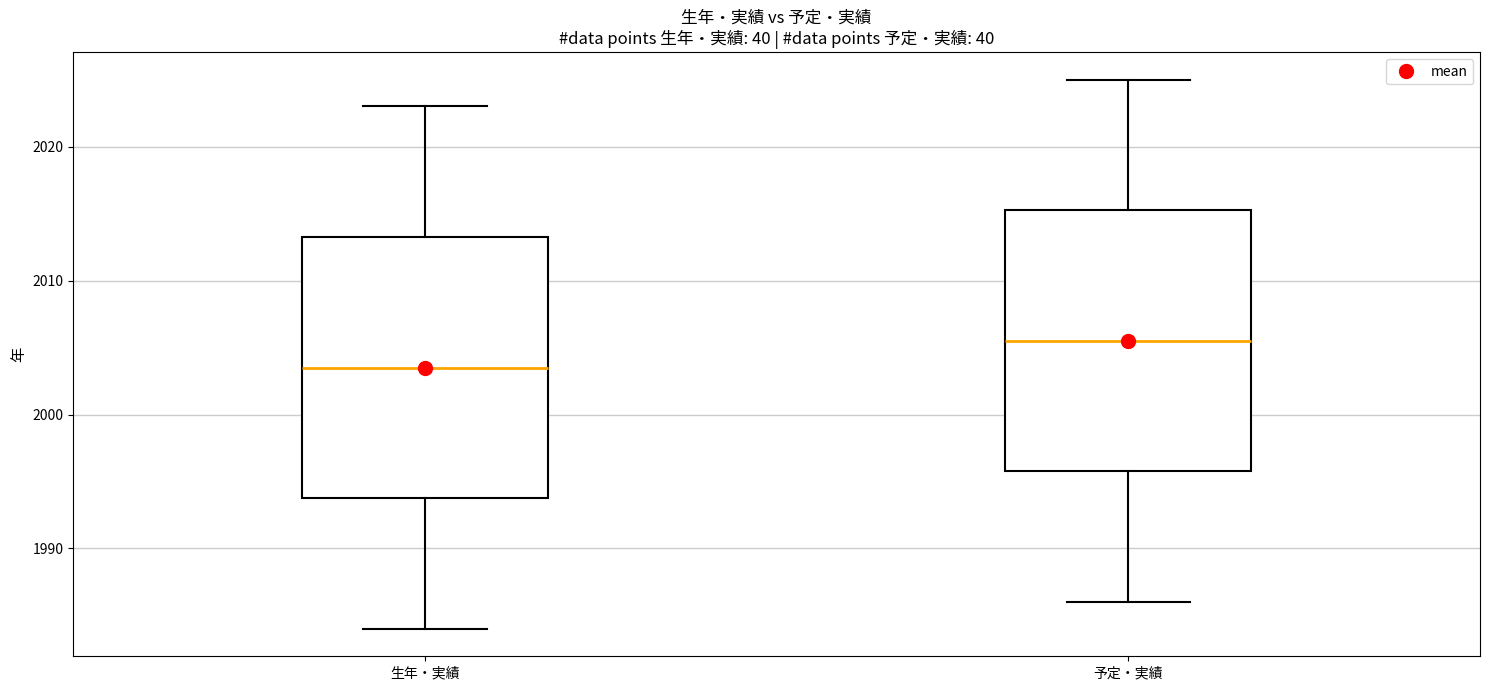

Where is the lower edge of the box for 生年・実績 on the y-axis? The values are not printed on the chart, so give them approximately, as read against the axis.

1994